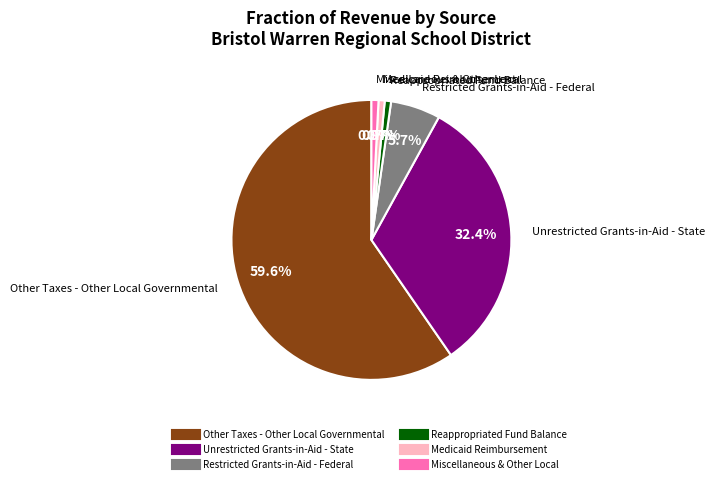

To the nearest percent, what is the difference between the largest and smallest slice percentages?

59%